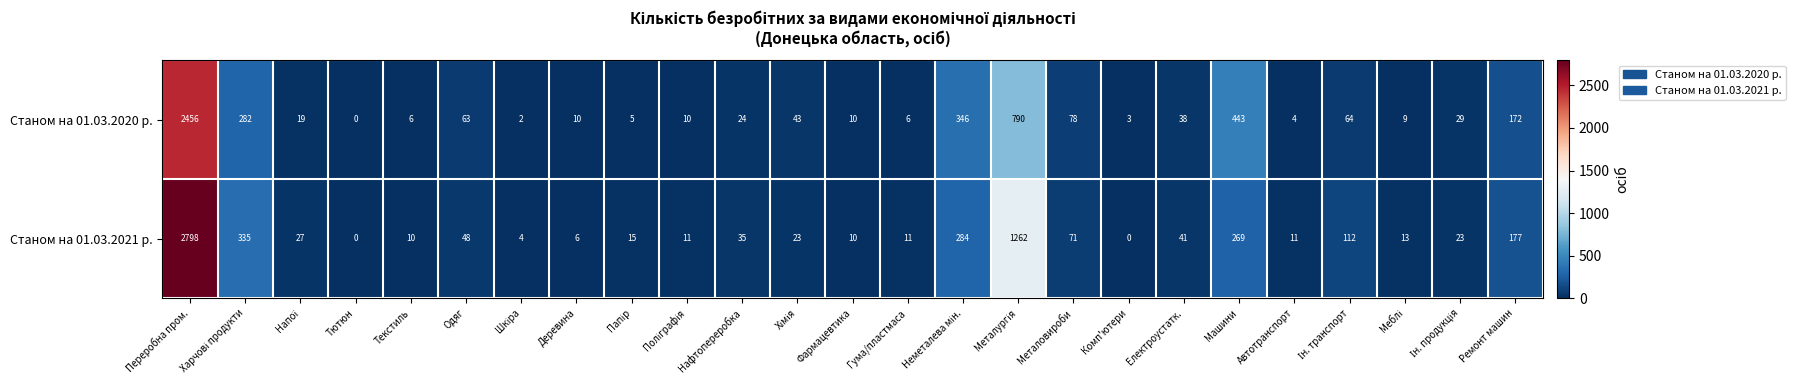

Rank the series by their maximum value, from highest to lowest.

Станом на 01.03.2021 р., Станом на 01.03.2020 р.